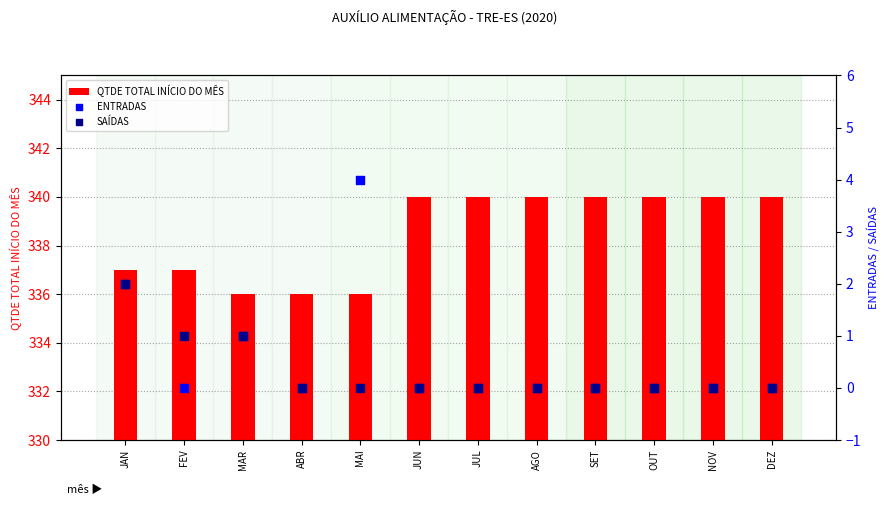

At how many categories does at least one series exceed 328?

12